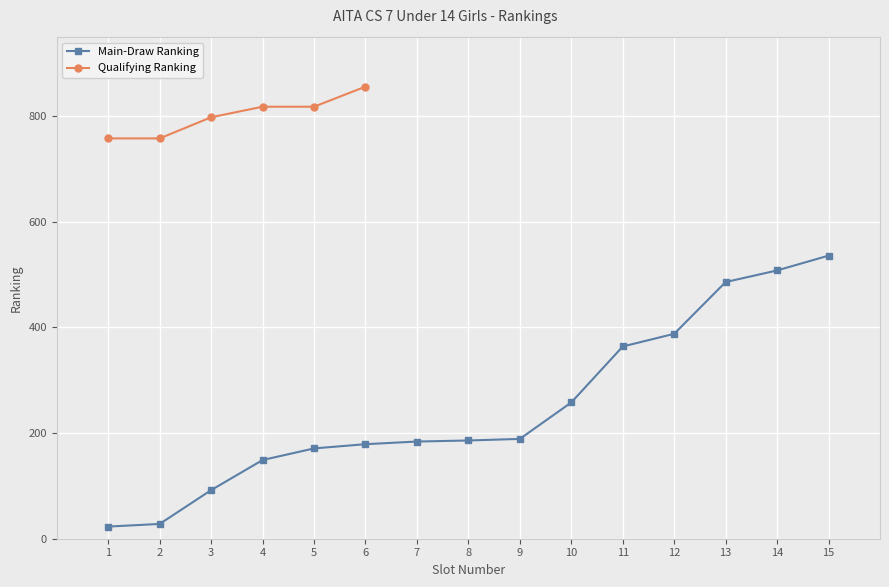

True or false: the data shows 149 at 4.

True